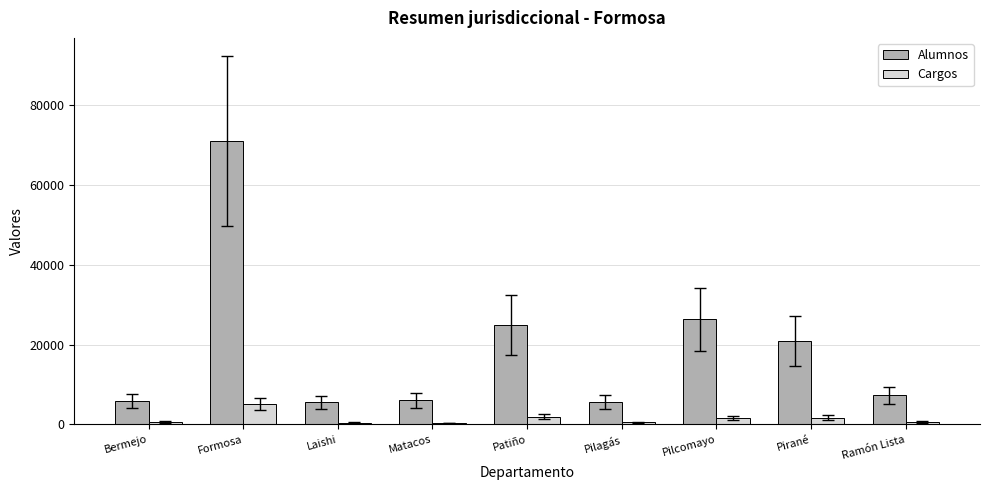

What is the difference between the Alumnos values at Formosa and Pilcomayo?

44620